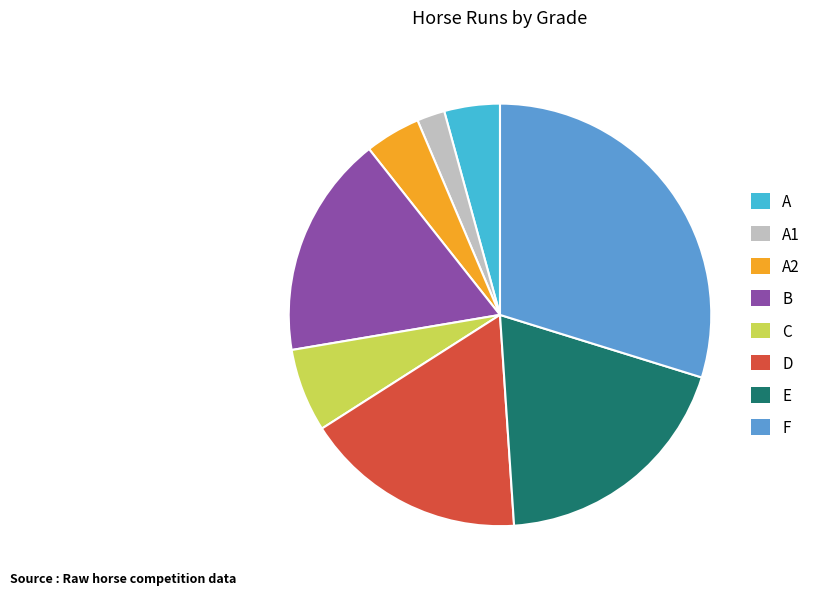

Is it true that B is 17% of the pie?

True